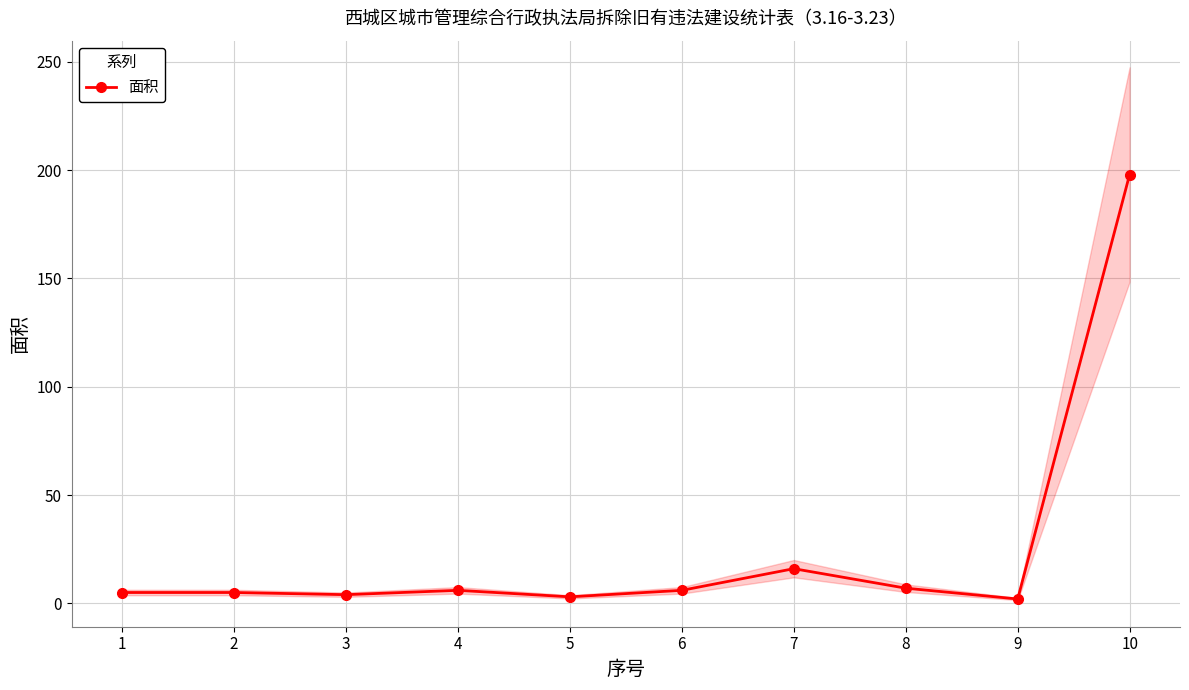

What value does the data have at 10, to the nearest 5?

200